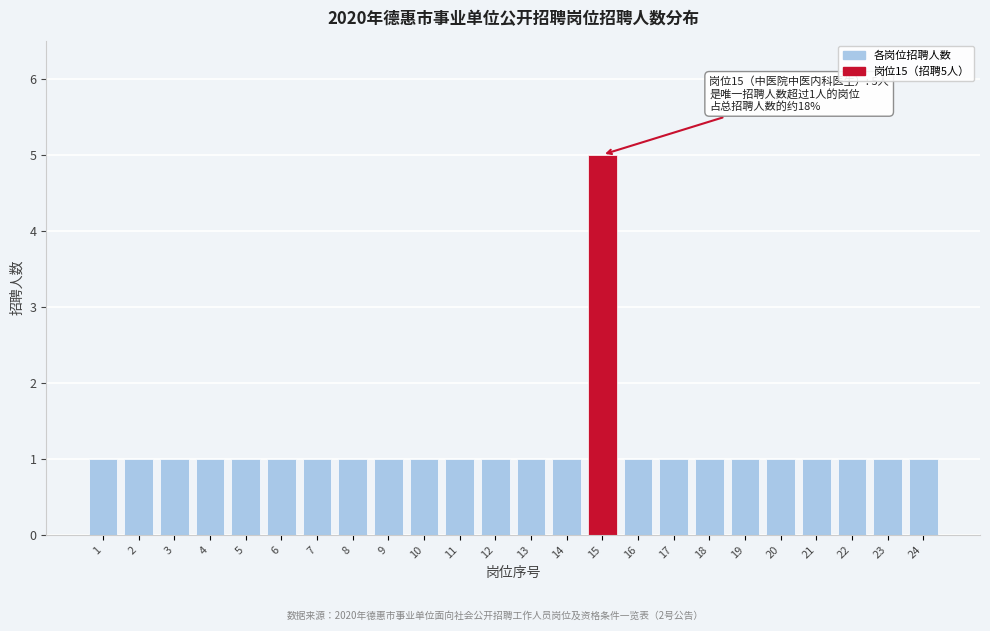

Reading left to right, extract all data points from this chart.

1=1	2=1	3=1	4=1	5=1	6=1	7=1	8=1	9=1	10=1	11=1	12=1	13=1	14=1	15=5	16=1	17=1	18=1	19=1	20=1	21=1	22=1	23=1	24=1